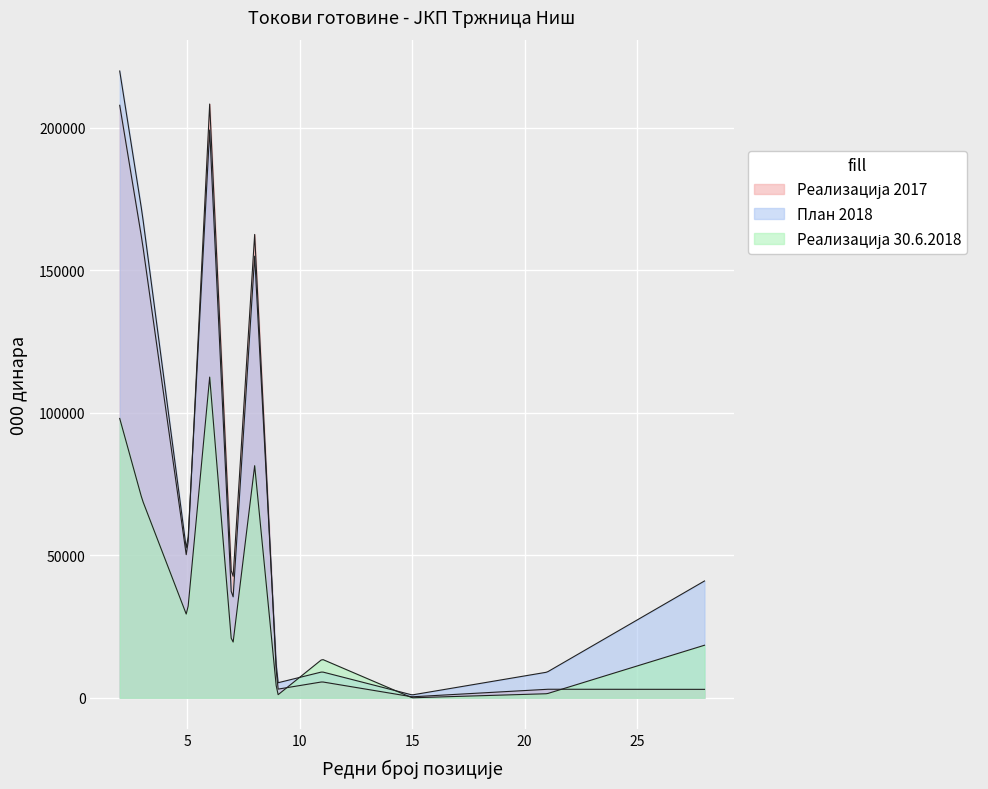

Reading left to right, extract all data points from this chart.

Реализација 2017: 2=207963	3=160162	5=47801	6=208407	7=37191	8=162637	9=2990	11=5589	15=346	21=2994	28=2959
План 2018: 2=220000	3=170000	5=50000	6=199300	7=30000	8=155000	9=5200	11=9100	15=1000	21=9000	28=41000
Реализација 30.6.2018: 2=98054	3=69545	5=28508	6=112564	7=16755	8=81468	9=811	11=13530	15=0	21=1425	28=18445